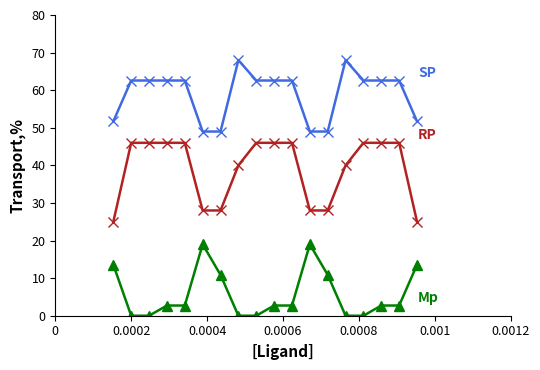

What is the maximum value shown in the chart?

68.0